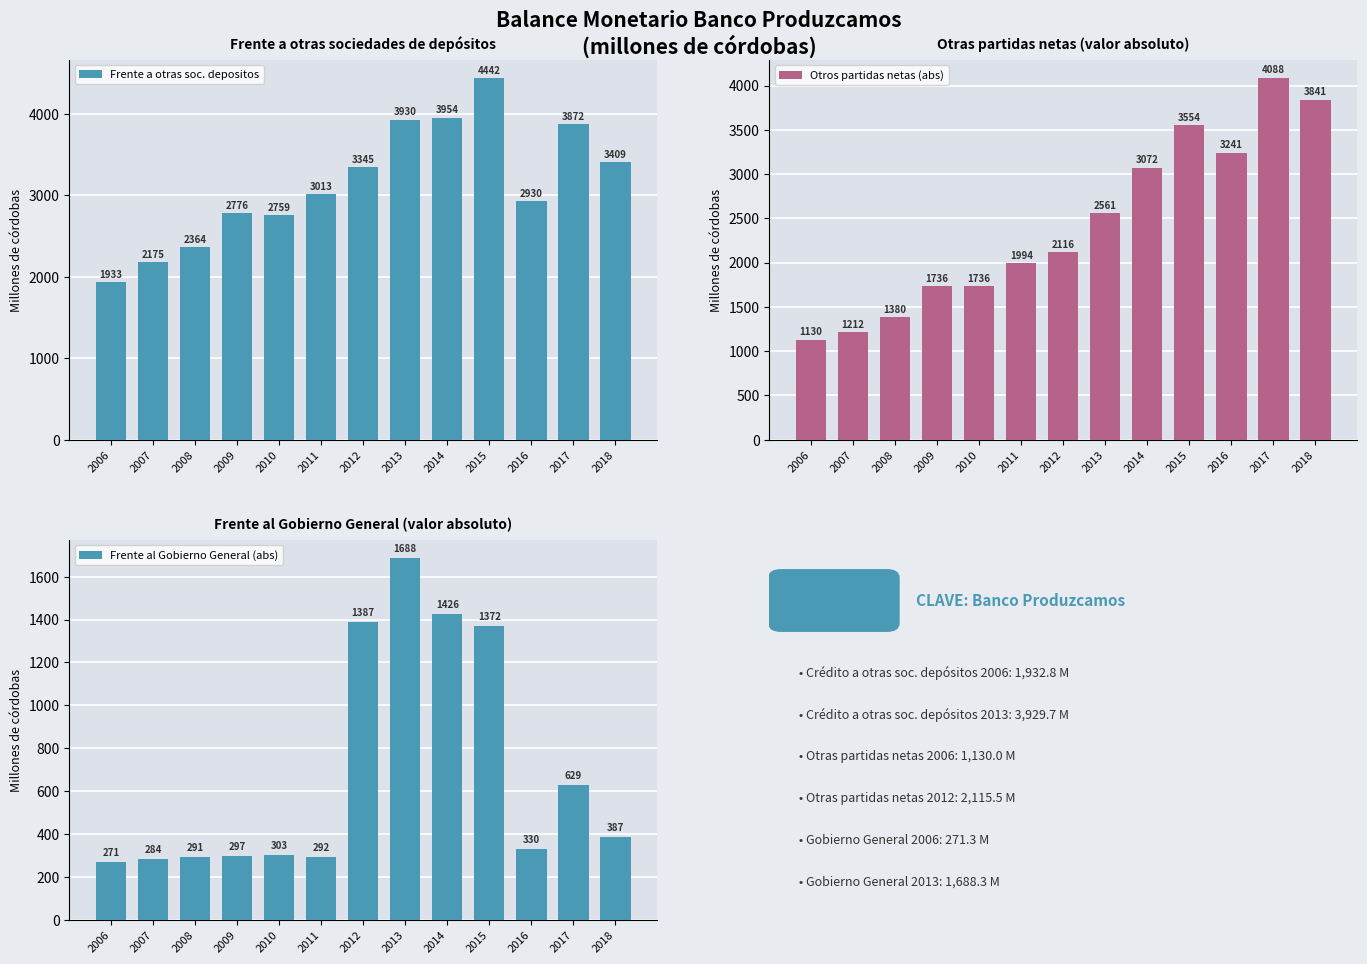

Which category has the highest value across all series?

2015